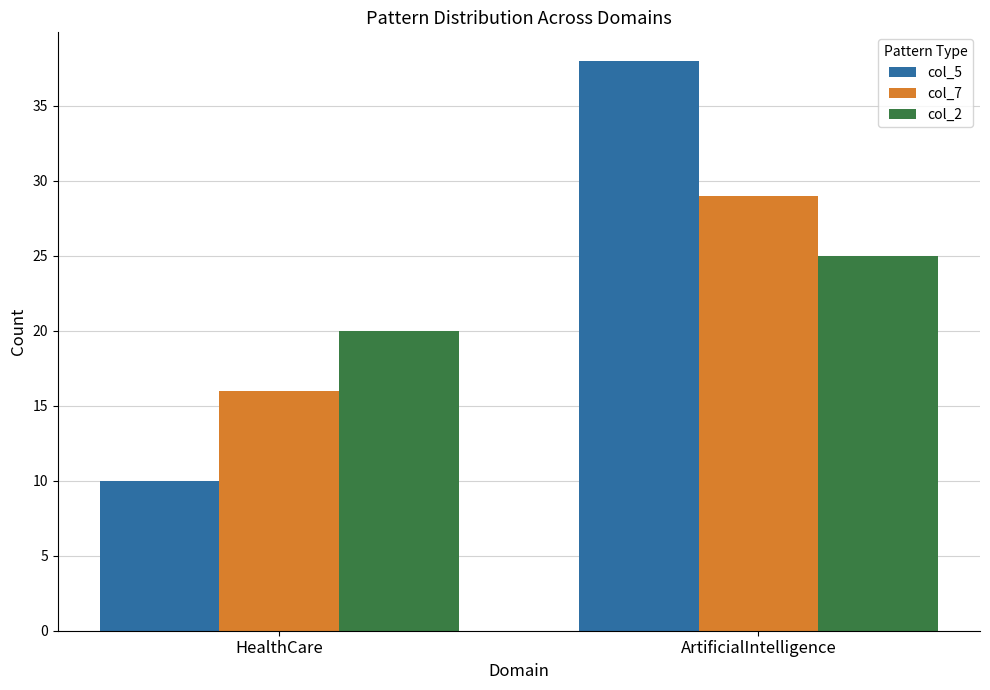

What is the total value across all series at HealthCare?

46